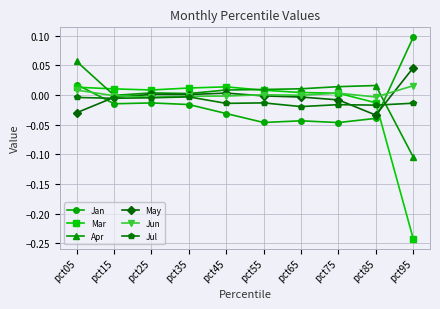

True or false: Apr has more than 1 interior local peaks.

True